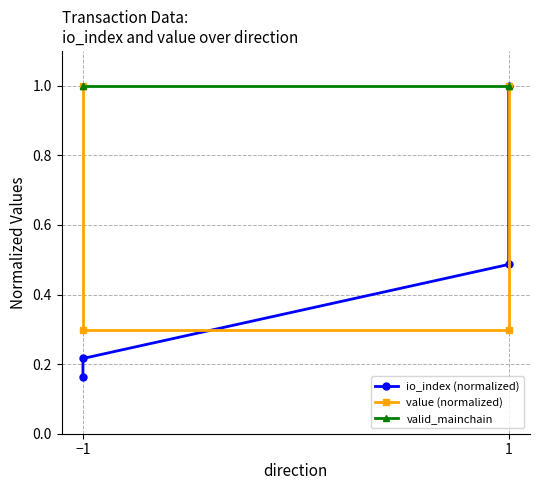

True or false: valid_mainchain has a value of 0.4 at −1.

False